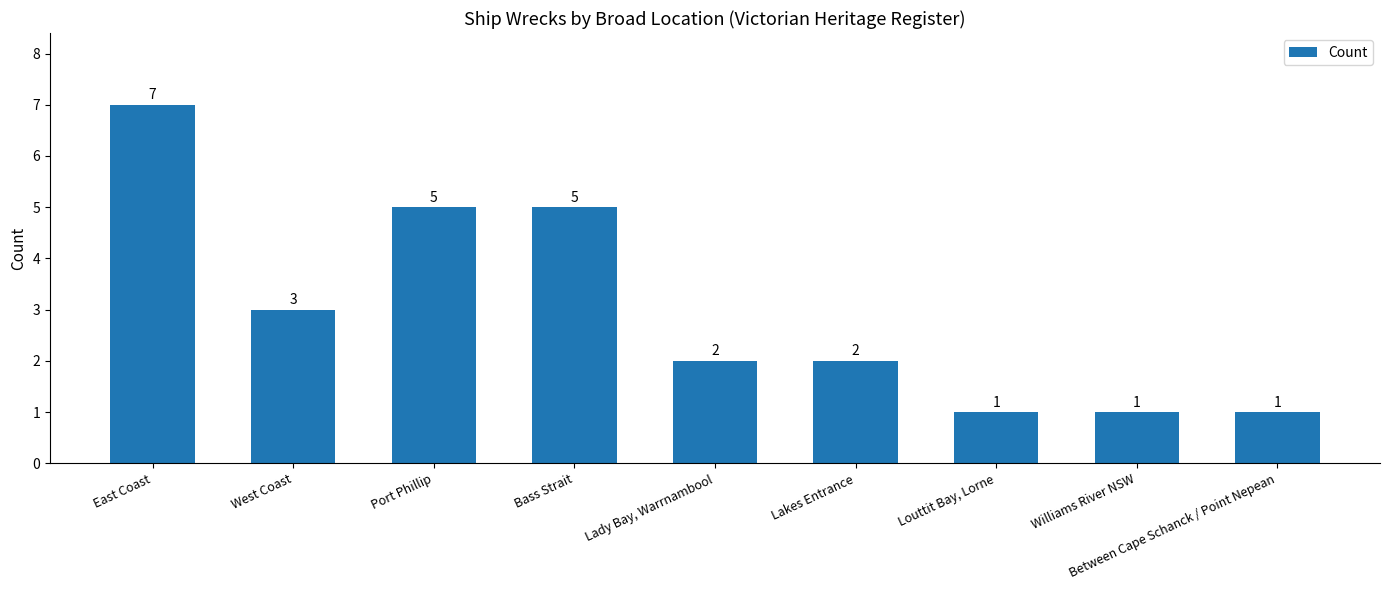

True or false: the data shows 3 at West Coast.

True